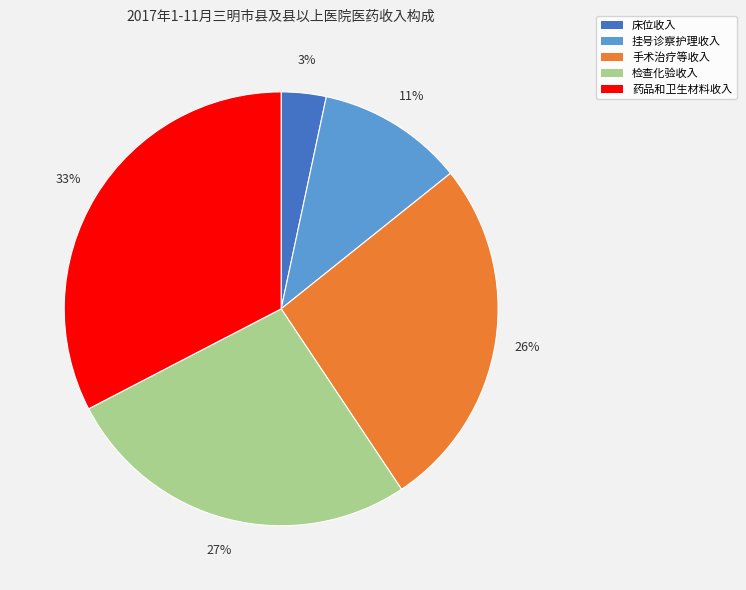

Does any single category account for the majority?

No